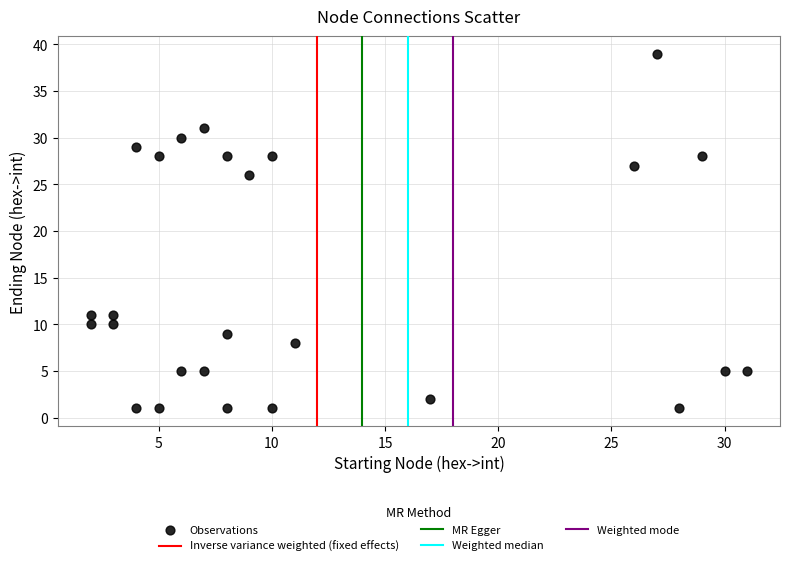

What Y value in the scatter plot is closest to 20?

26